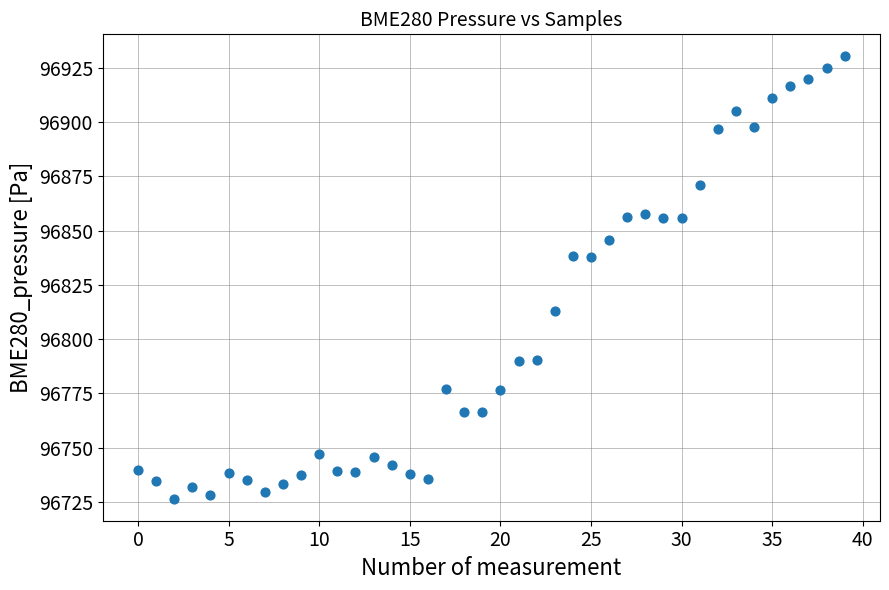

What is the range of Y values (max minus min)?

203.7